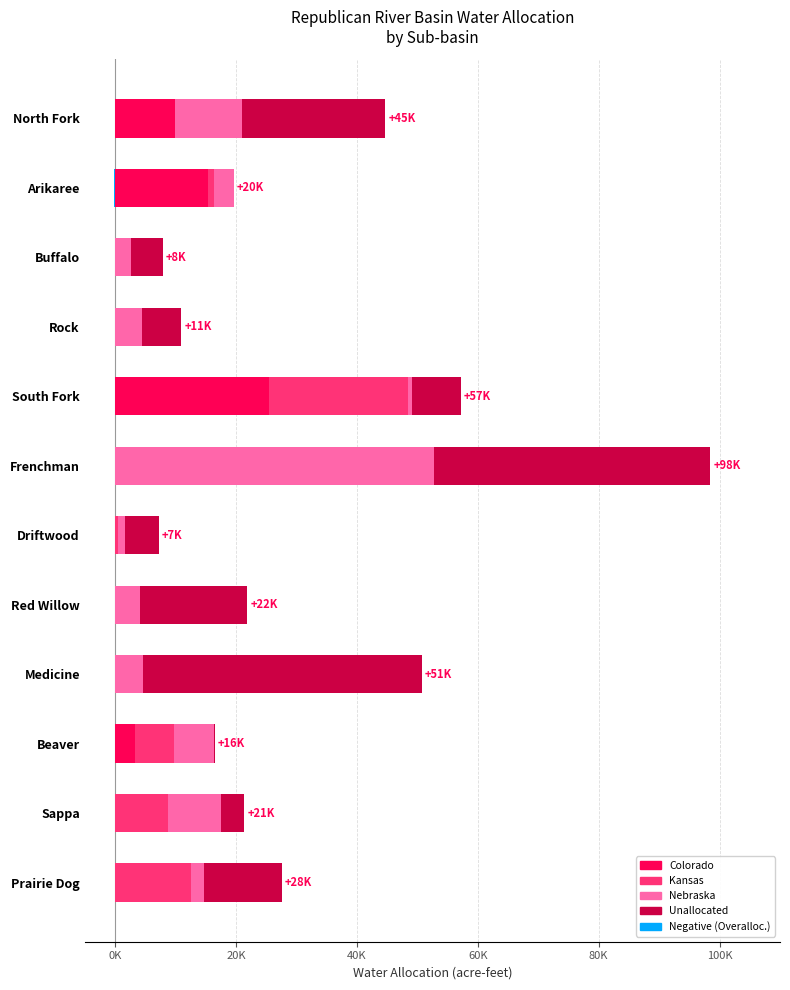

What is the maximum value shown in the chart?

52800